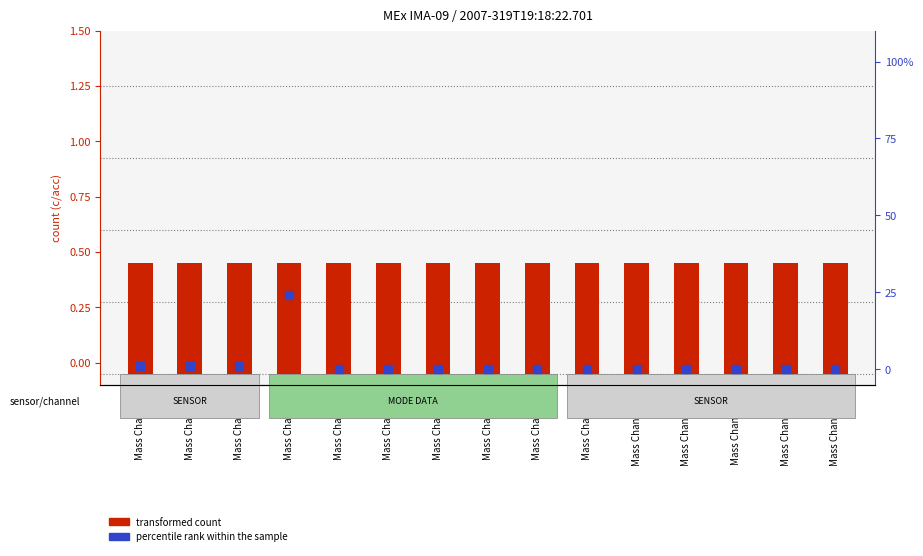

Which series contains the lowest Y value?

percentile rank within the sample